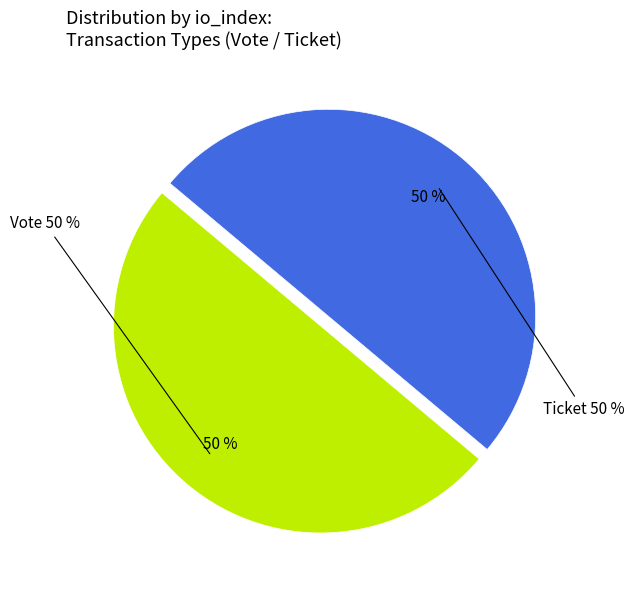

Rank the categories by value from highest to lowest.

Vote (io_index=1), Ticket (io_index=0)